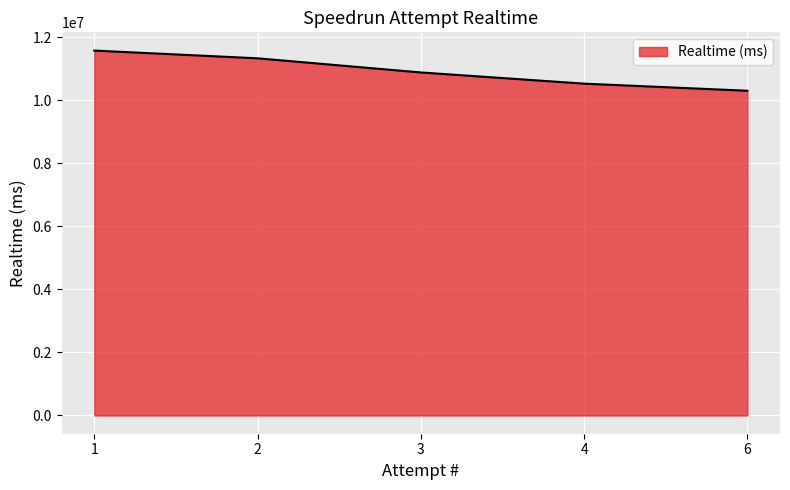

At which category does the chart reach its minimum across all series?

6